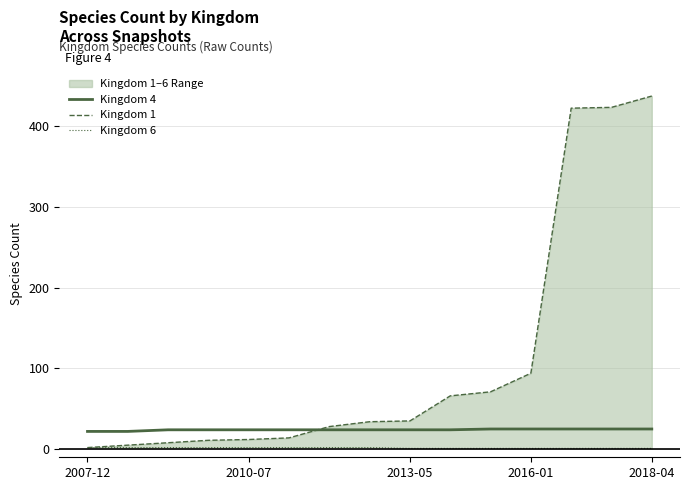

Does the chart have visible grid lines?

Yes